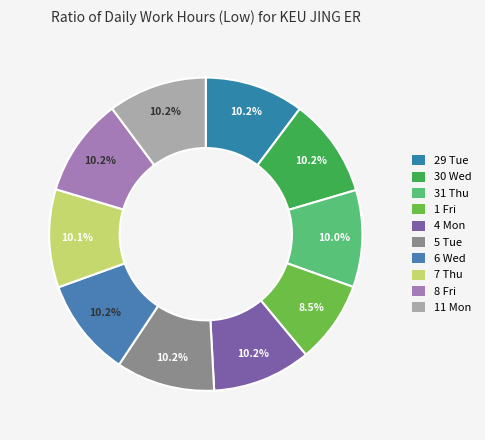

Is 11 Mon the majority of the pie?

No